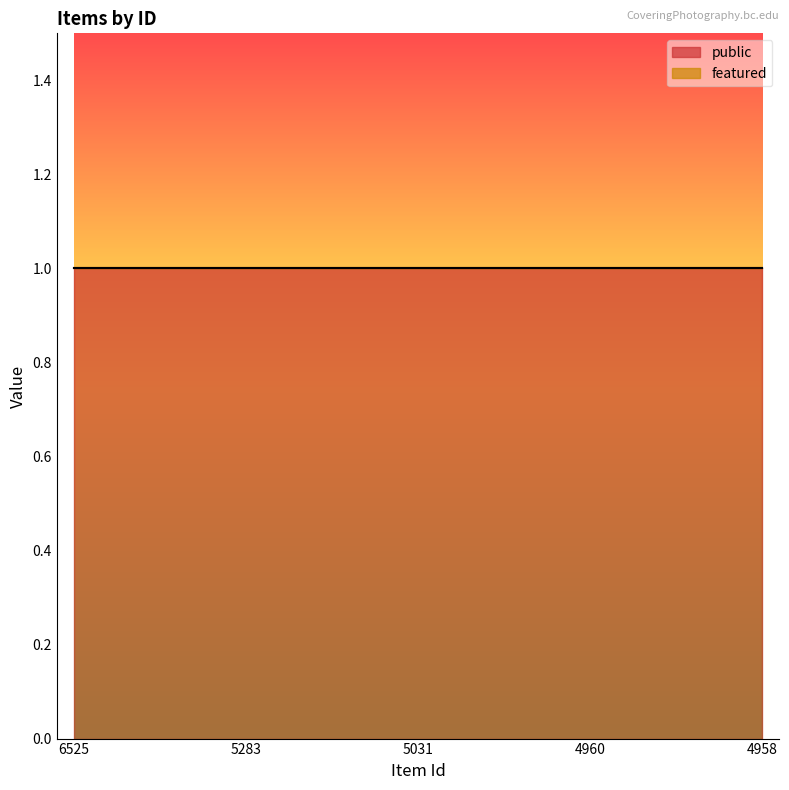

True or false: featured and public cross at least once.

False